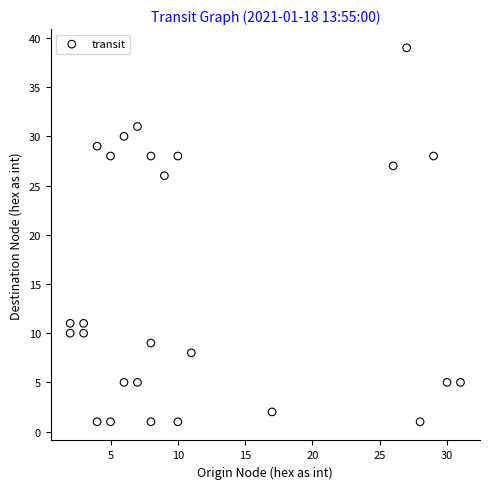

What is the range of X values (max minus min)?

29